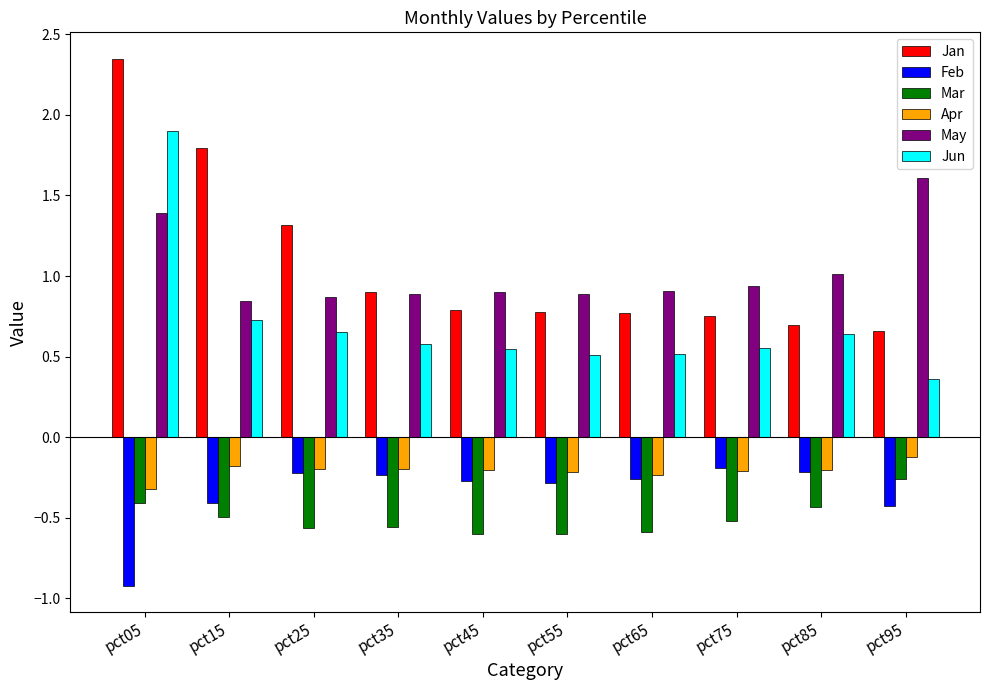

What is the total value across all series at pct95?

1.8